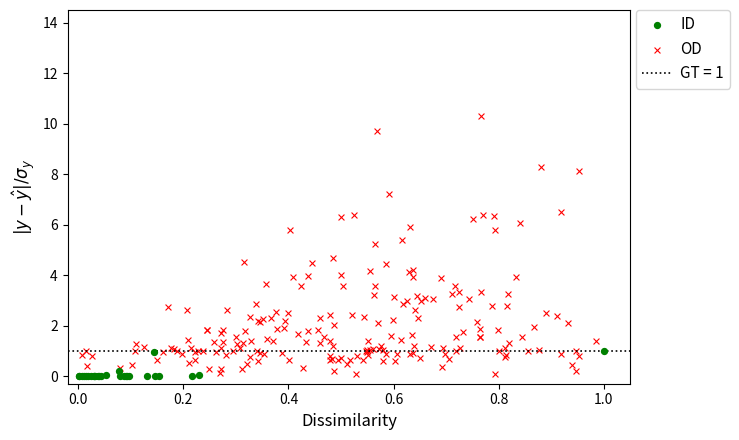

Which series has the widest spread of Y values?

OD